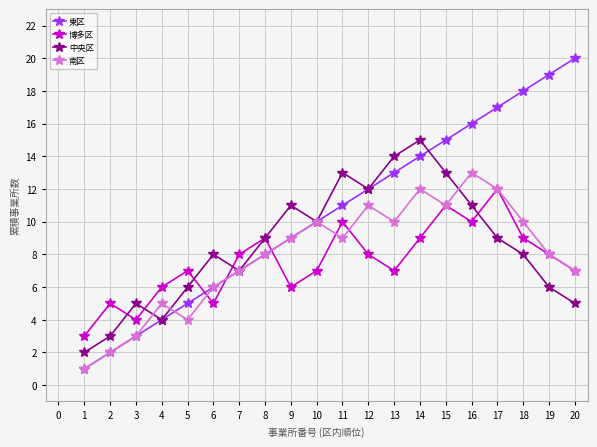

The value of 博多区 at 18 is 14. True or false?

False